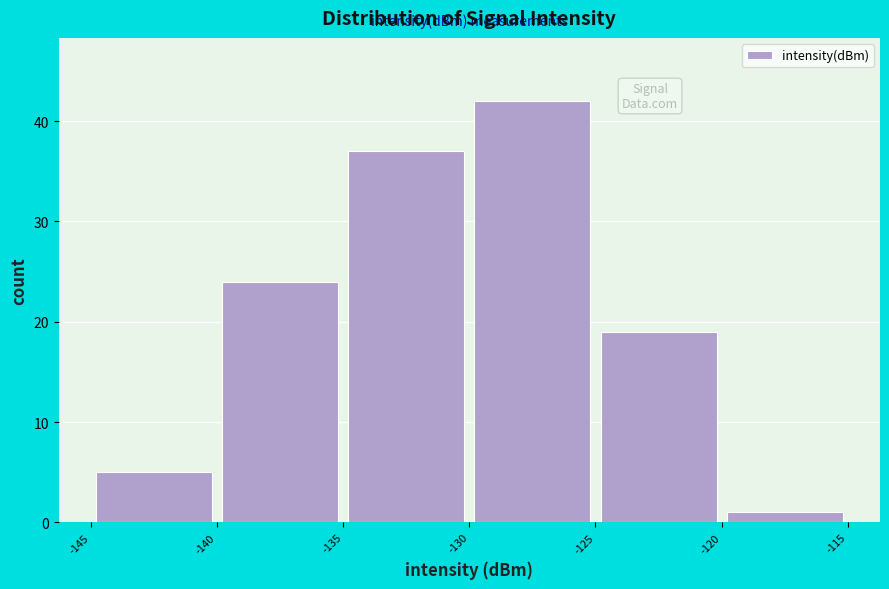

What is the height of the bar covering -130 to -125 on the x-axis? The values are not printed on the chart, so give them approximately, as read against the axis.

42